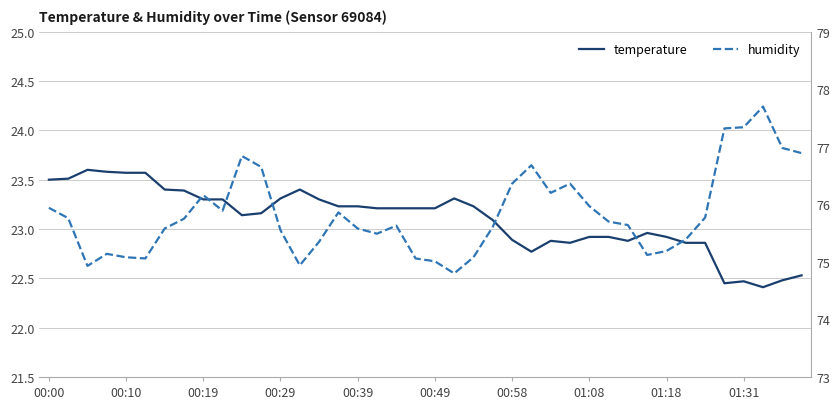

What is the sum of the temperature values at 15 and 00:29?

46.8